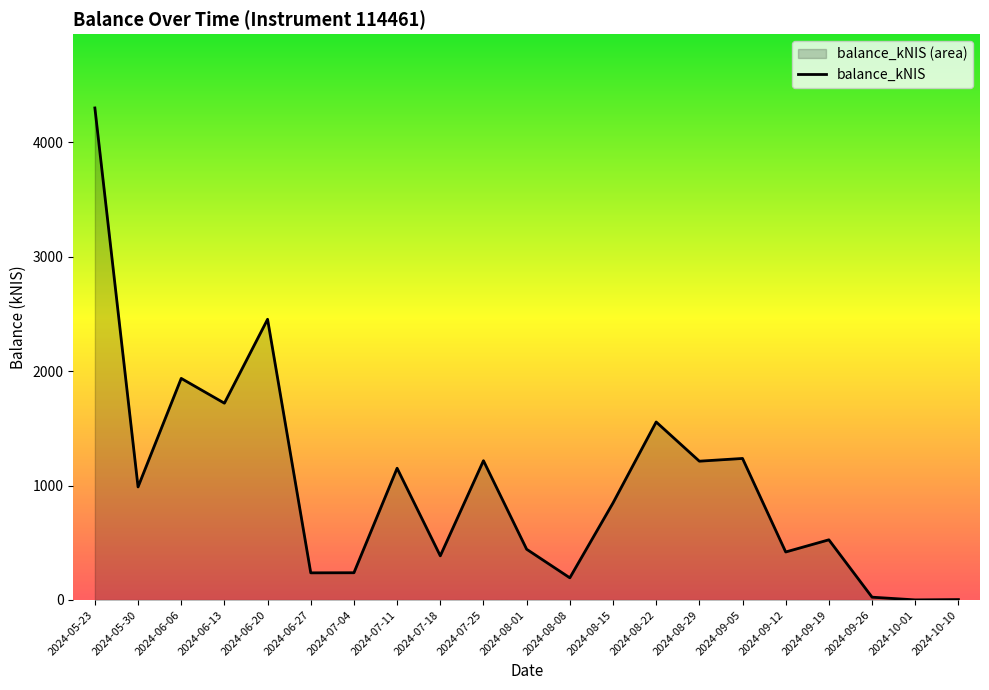

How many distinct data groups are displayed?

1